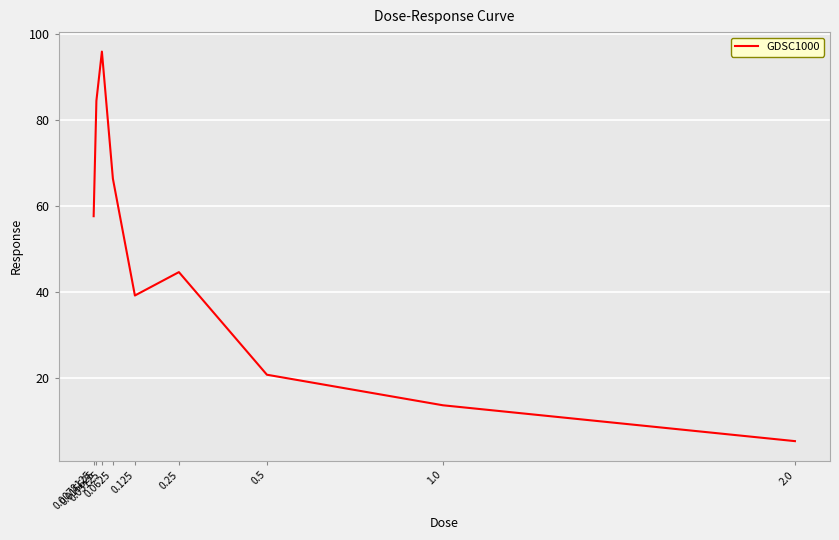

Is it true that the value at 0.0625 is 66.3?

True